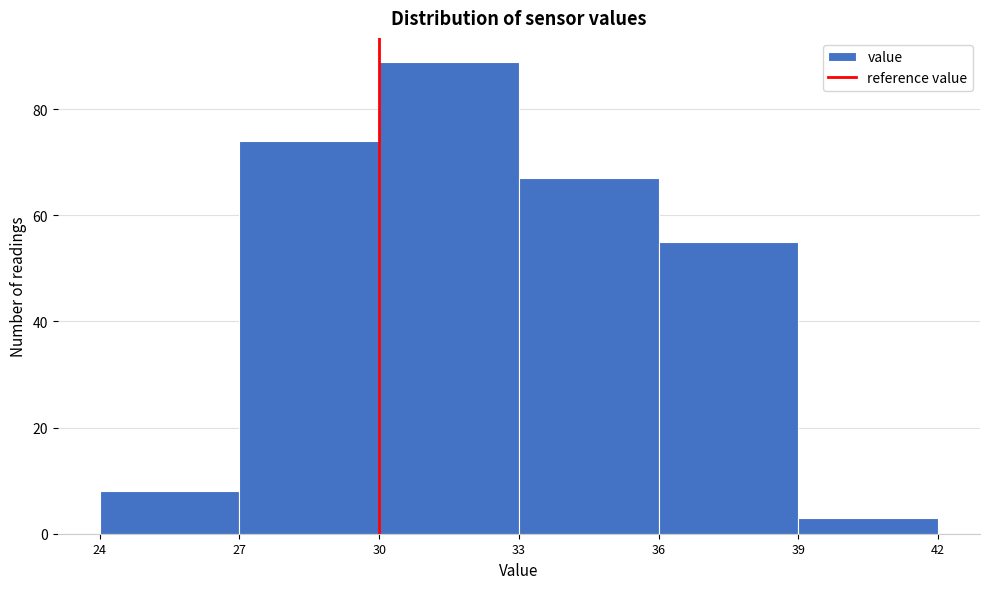

What is the height of the bar covering 33 to 36 on the x-axis? The values are not printed on the chart, so give them approximately, as read against the axis.

68